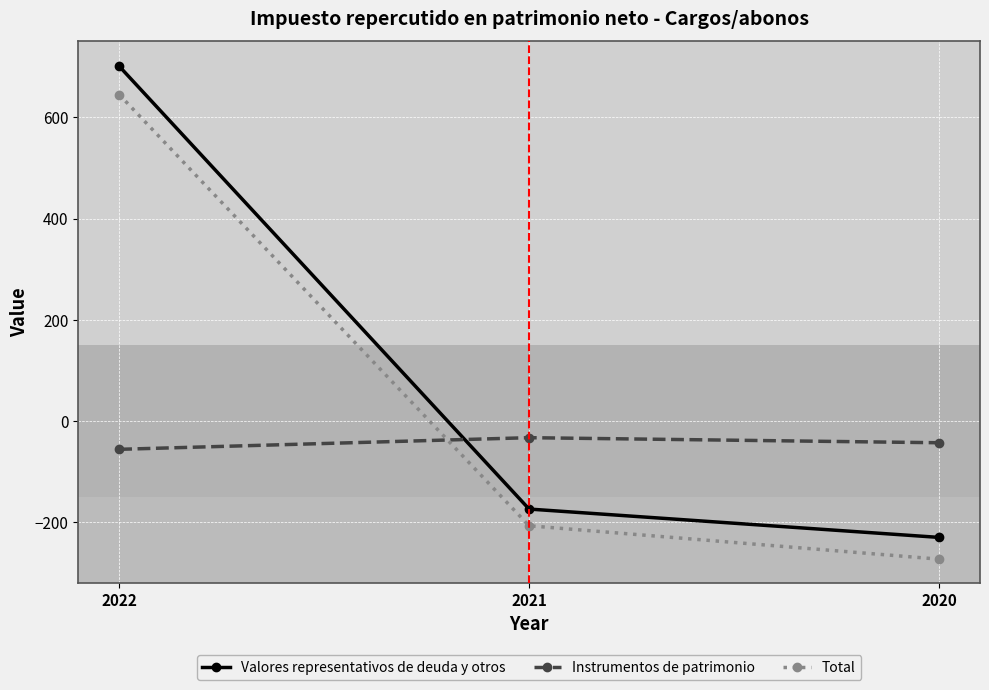

What is the approximate value of Instrumentos de patrimonio at 2020, to the nearest 5?

-45